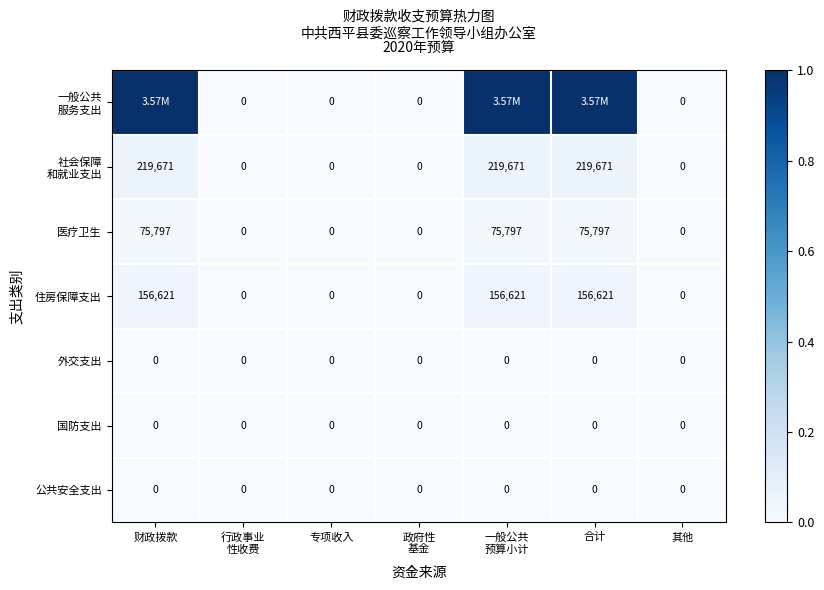

Which label corresponds to the smallest value in the chart?

行政事业
性收费